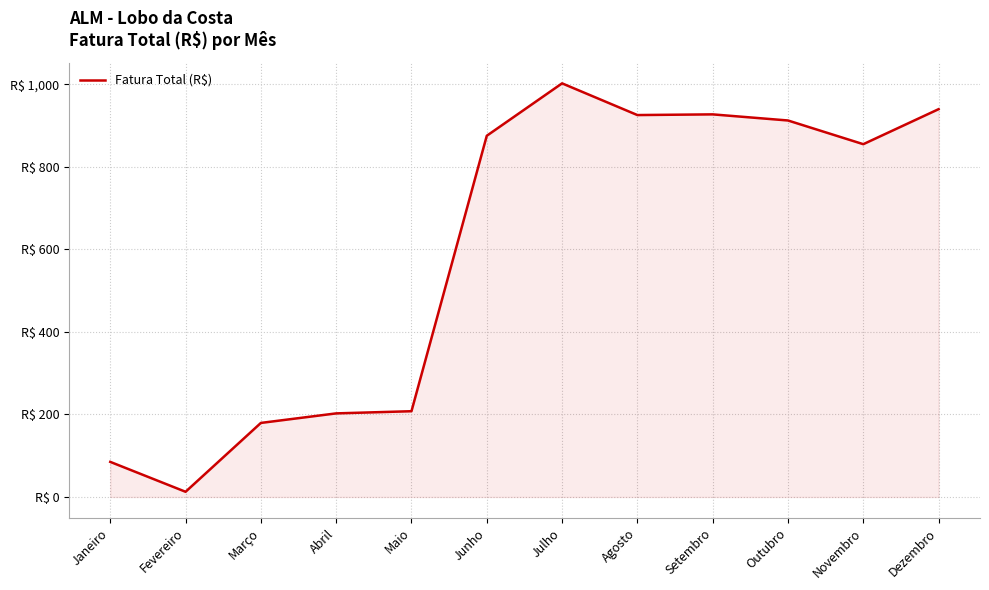

What value does the data have at Fevereiro?

12.7